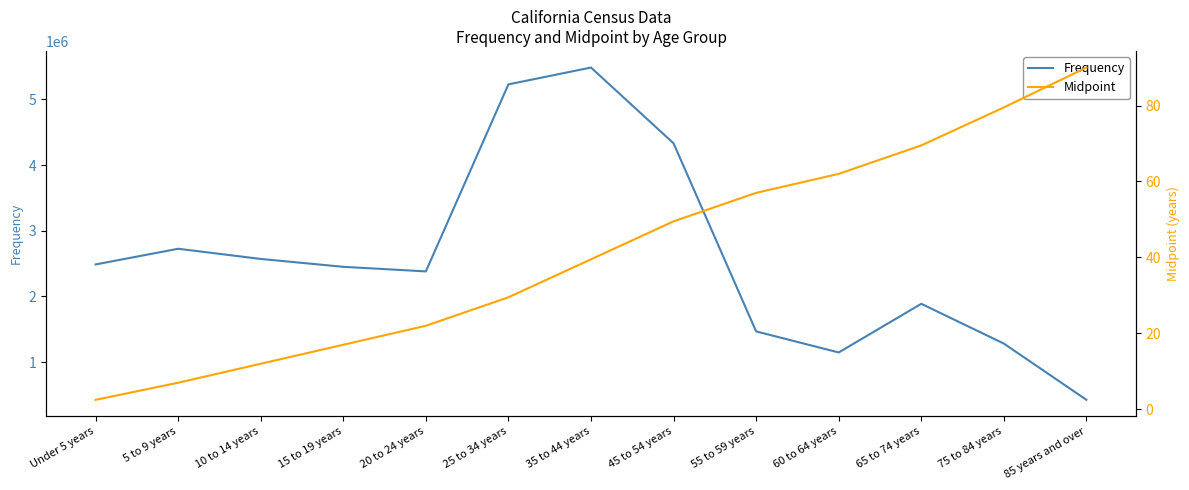

Rank the series at 75 to 84 years from highest to lowest value.

Frequency, Midpoint